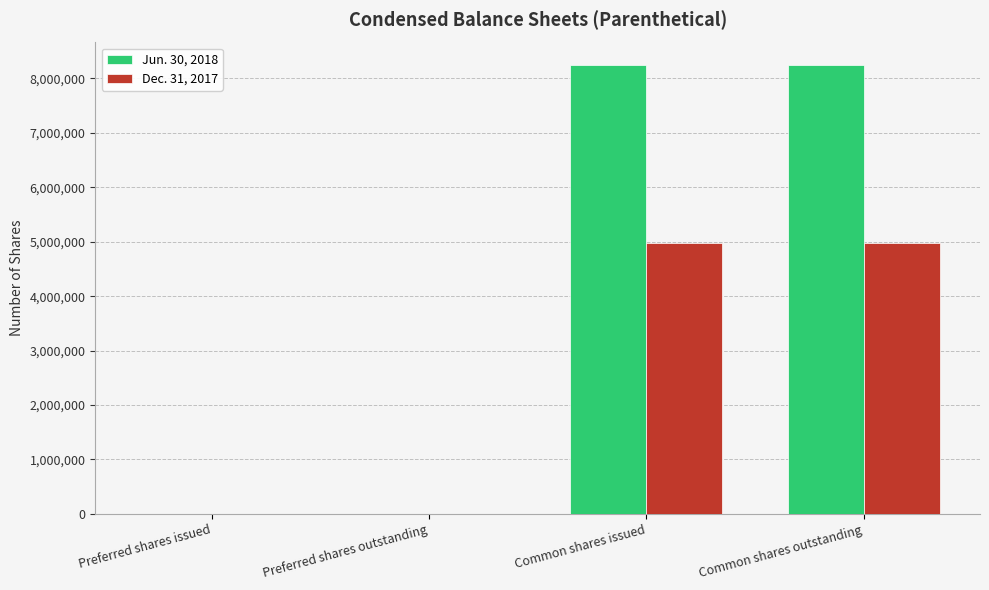

What is the greatest value displayed?

8248729